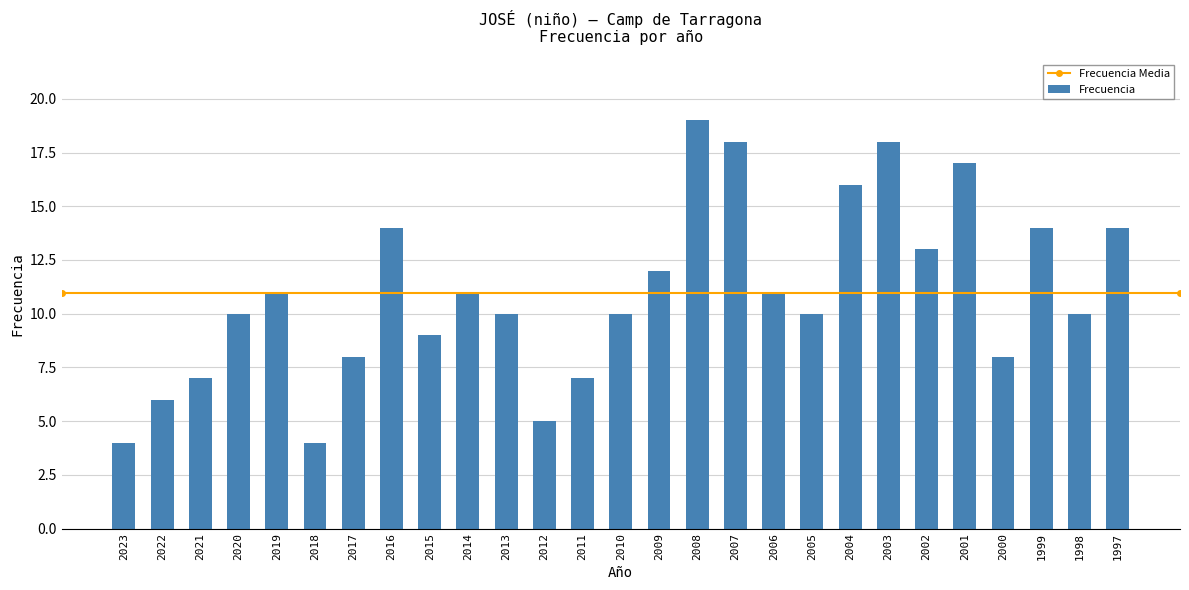

Which label corresponds to the largest value in the chart?

2008